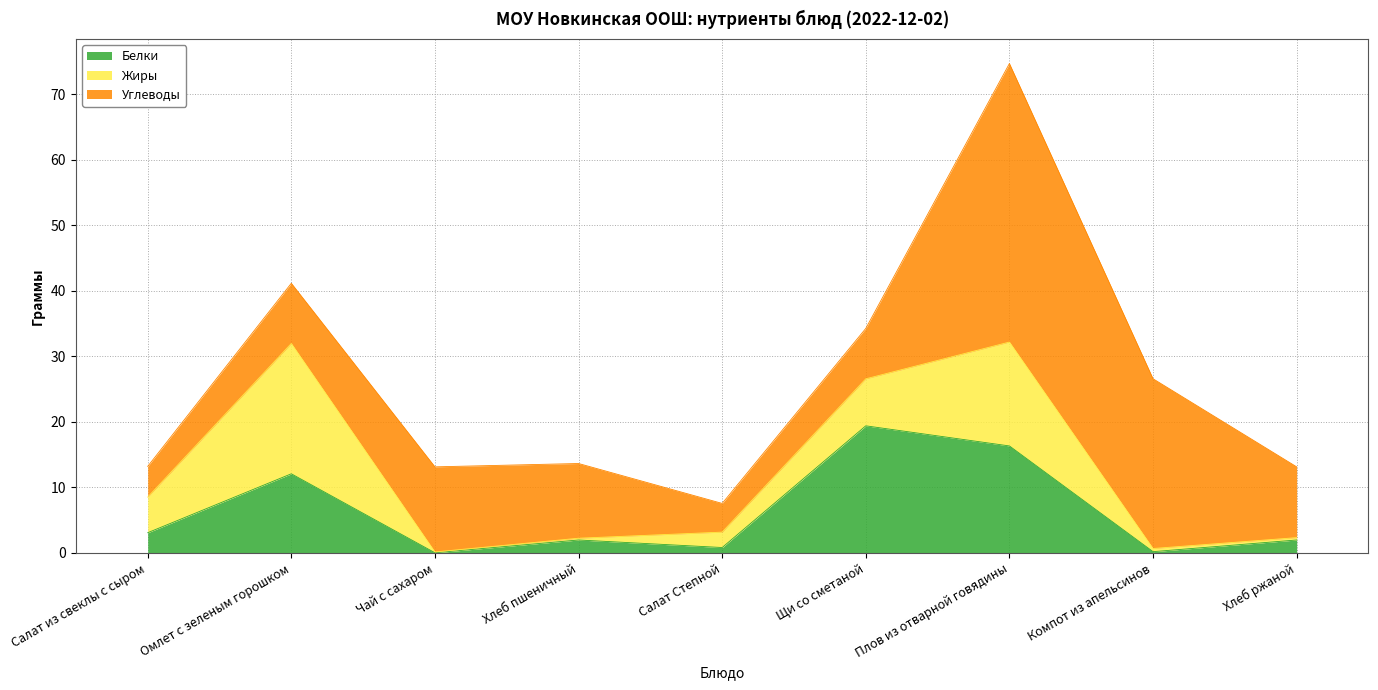

At which label does Углеводы reach its minimum?

Салат Степной